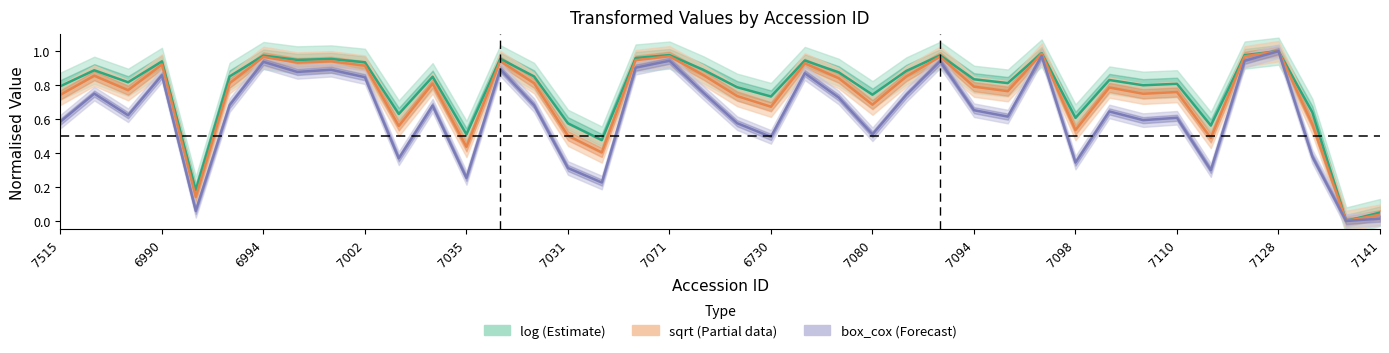

How many interior local peaks does the box_cox (Forecast) series have?

13